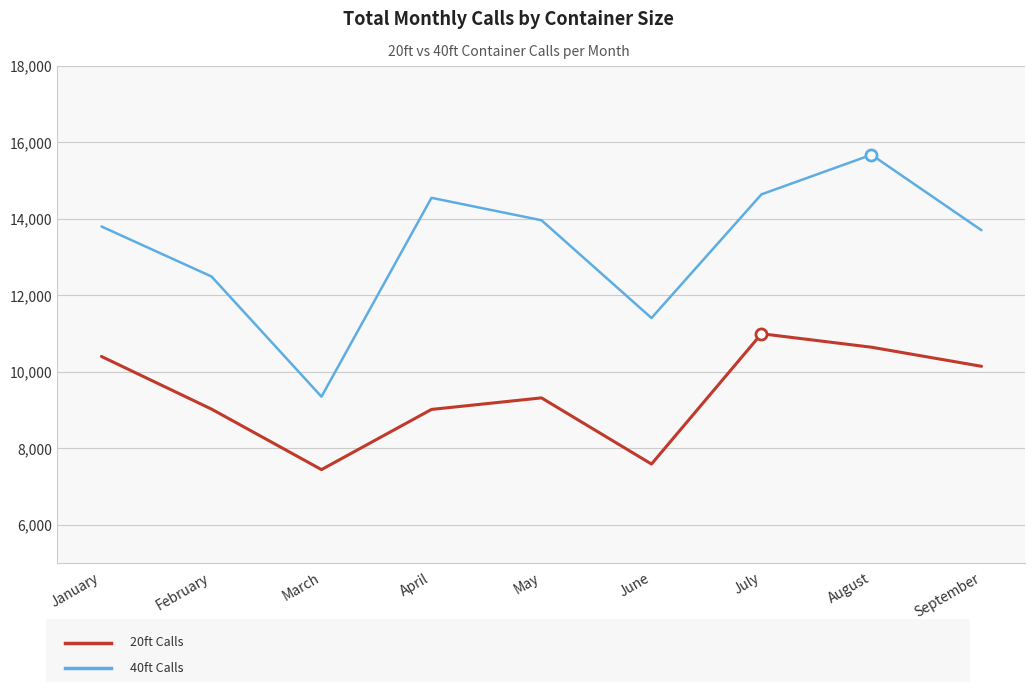

What is the total value across all series at May?

23284